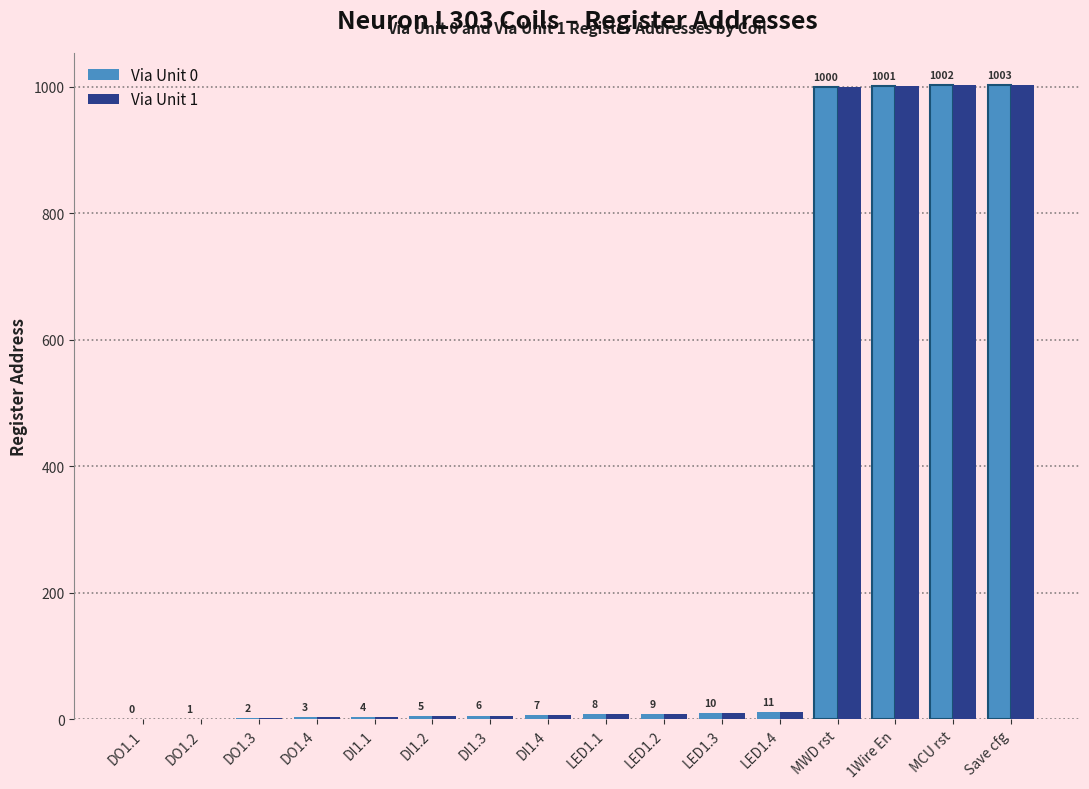

At which category is the sum across all series the highest?

Save cfg